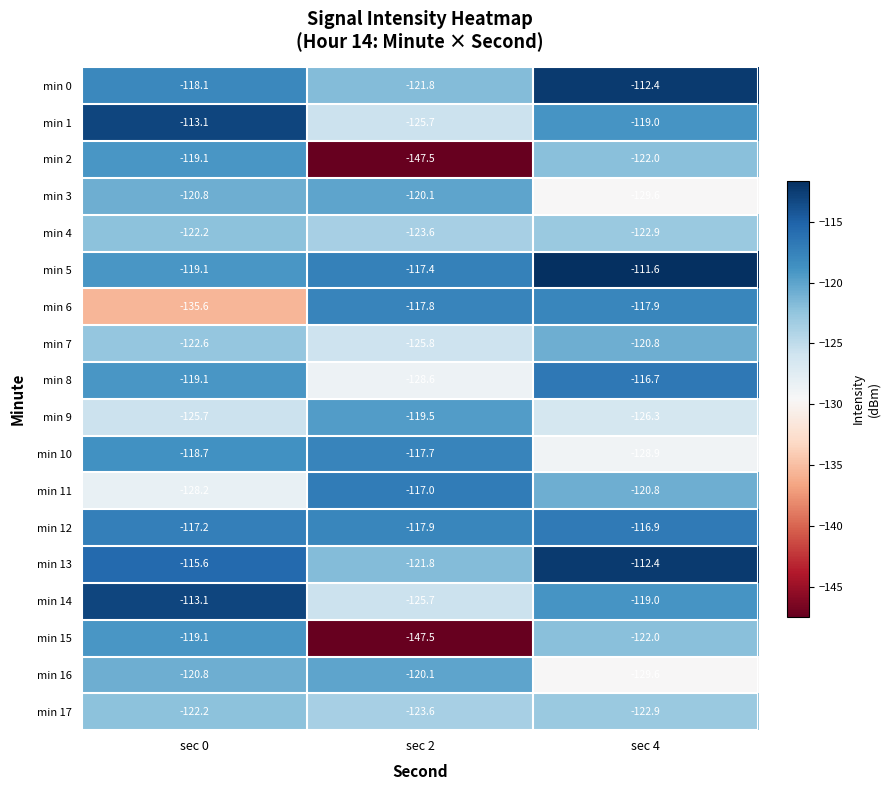

List the labels in order of min 9 value, smallest first.

sec 4, sec 0, sec 2